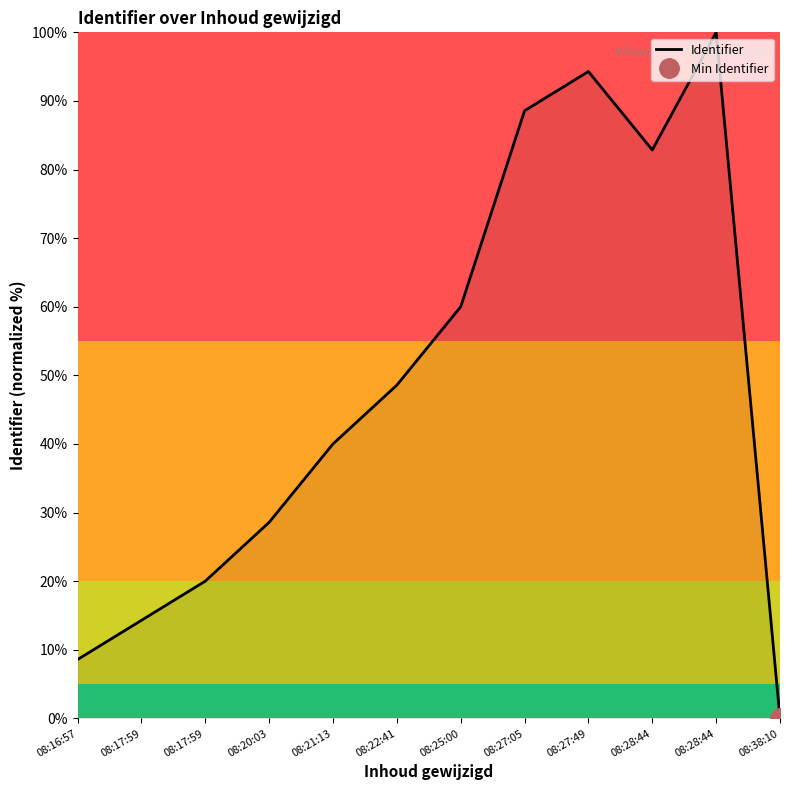

What is the difference between the maximum and minimum values?

100.0